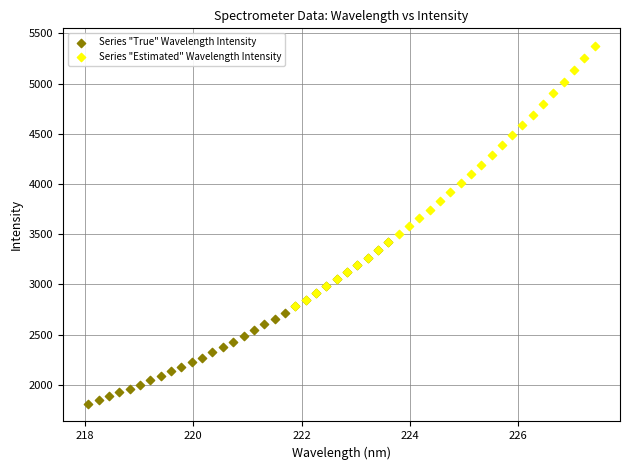

Which series contains the lowest Y value?

Series "True" Wavelength Intensity